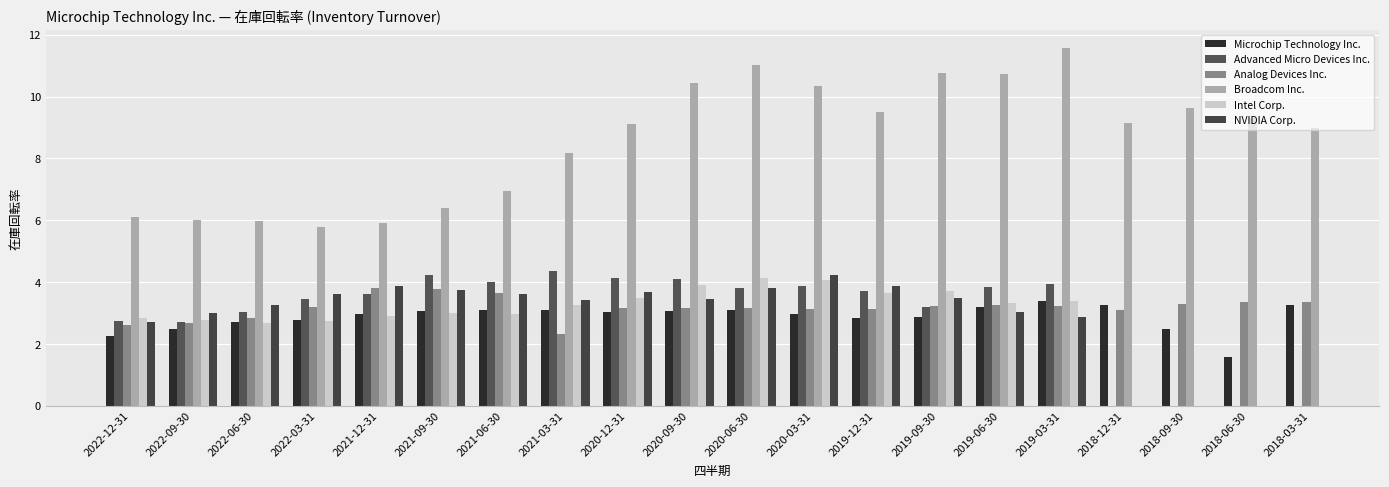

Between 2019-03-31 and 2020-06-30, which is larger?

2019-03-31